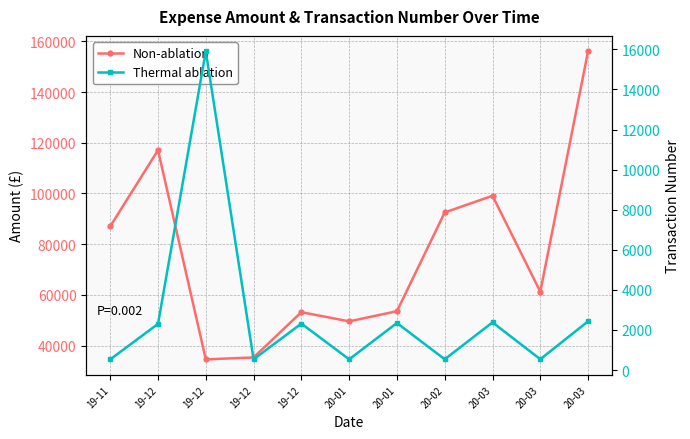

What is the difference between the highest and lowest values at 19-12?

114782.1